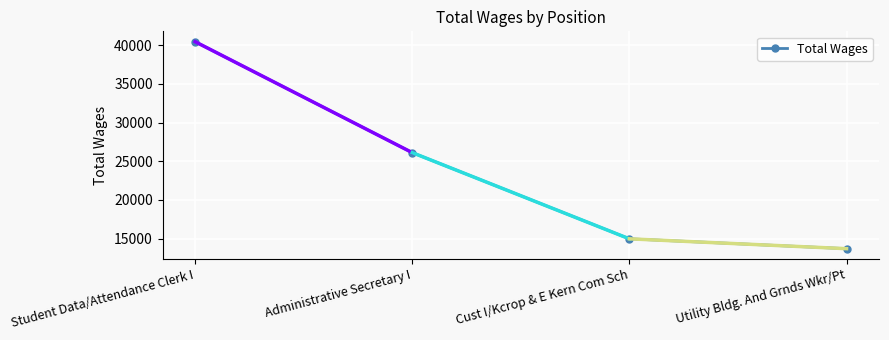

Reading left to right, what are all the values shown in this chart?

40446	26108	14966	13694